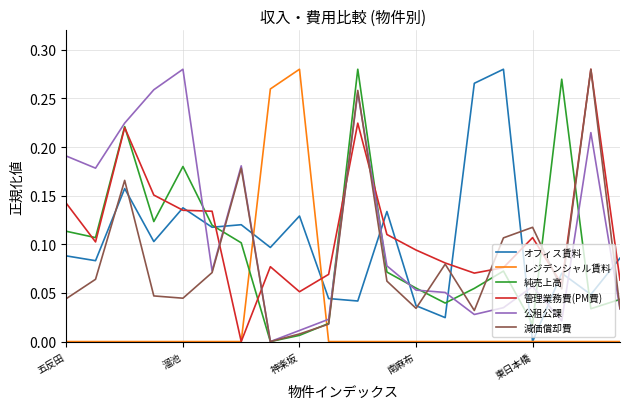

Which series ends up on top after the final intersection of 公租公課 and レジデンシャル賃料?

公租公課